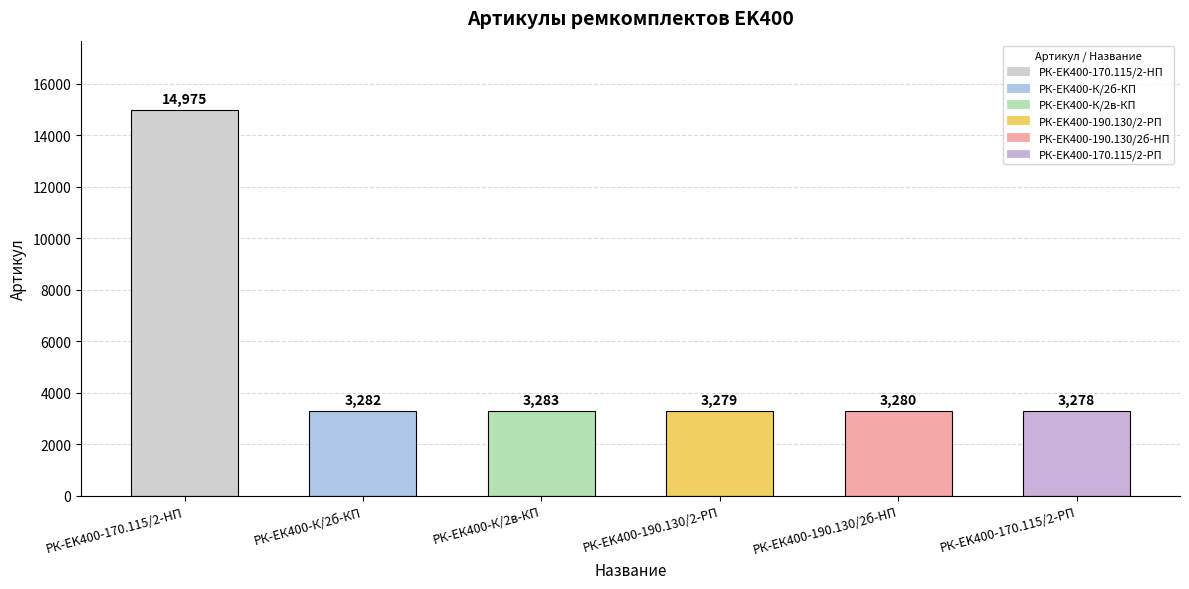

How many series are shown in this chart?

1